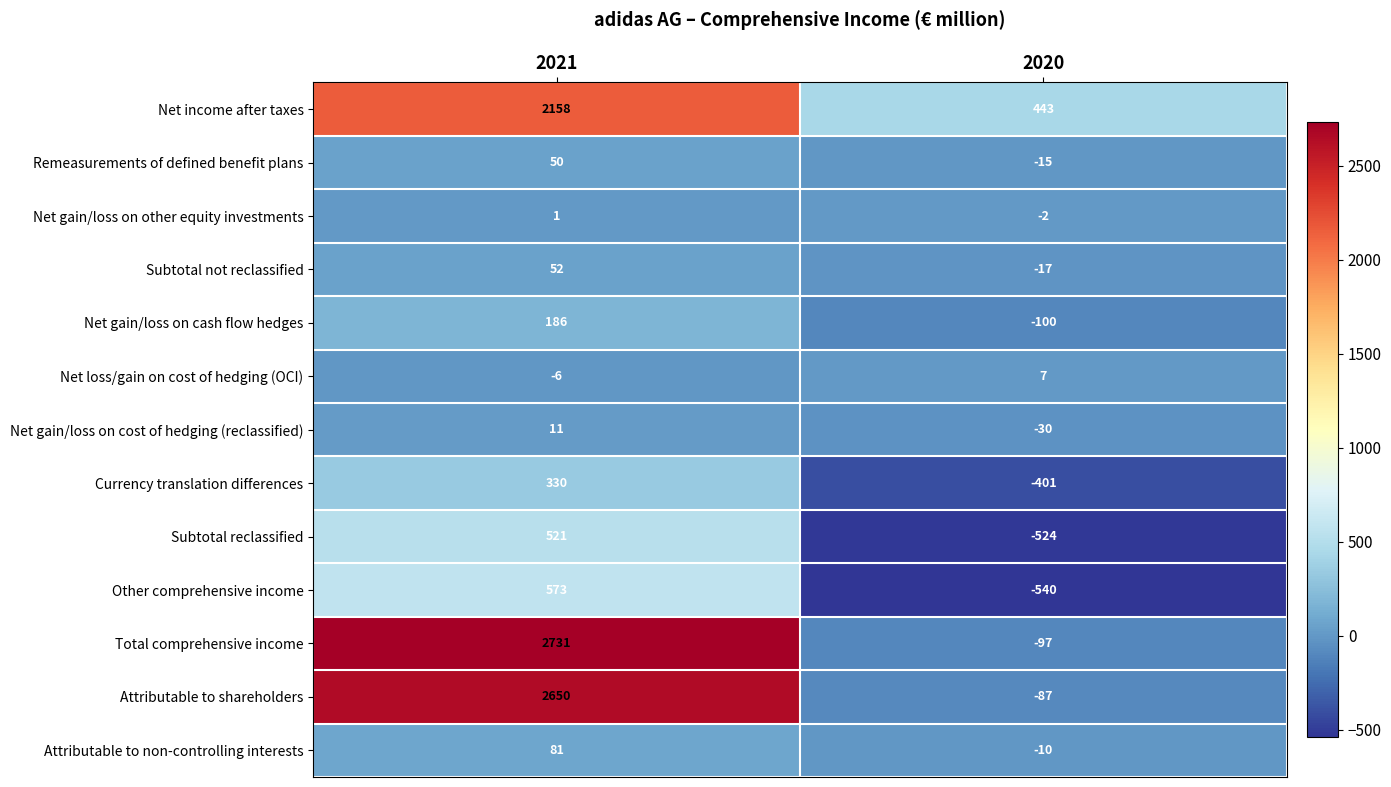

What is the sum of all Total comprehensive income values?

2634